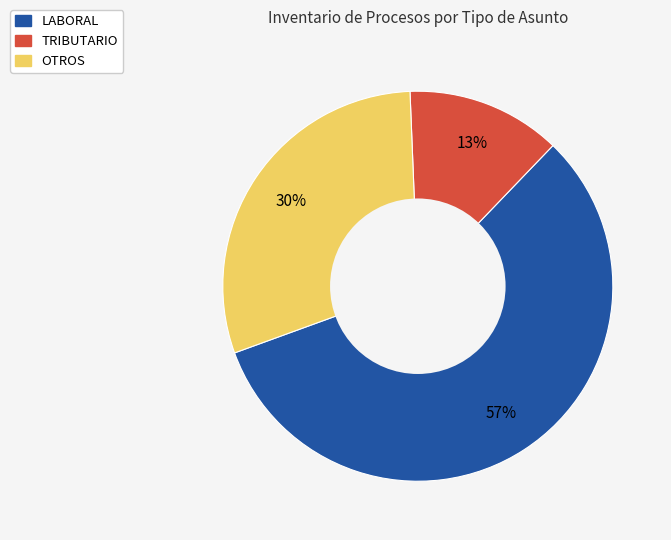

Which category accounts for the majority?

LABORAL